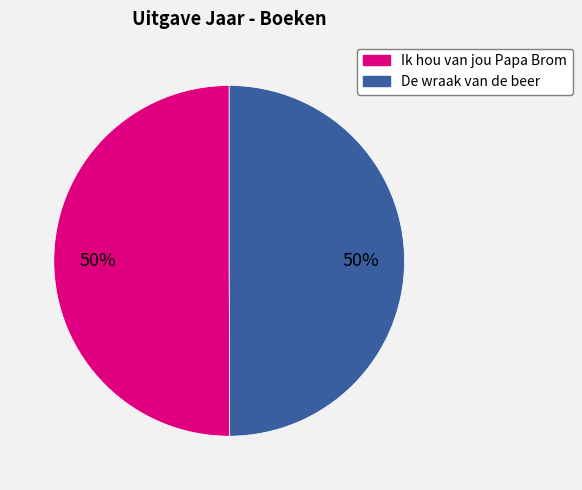

How many segments does this pie chart have?

2